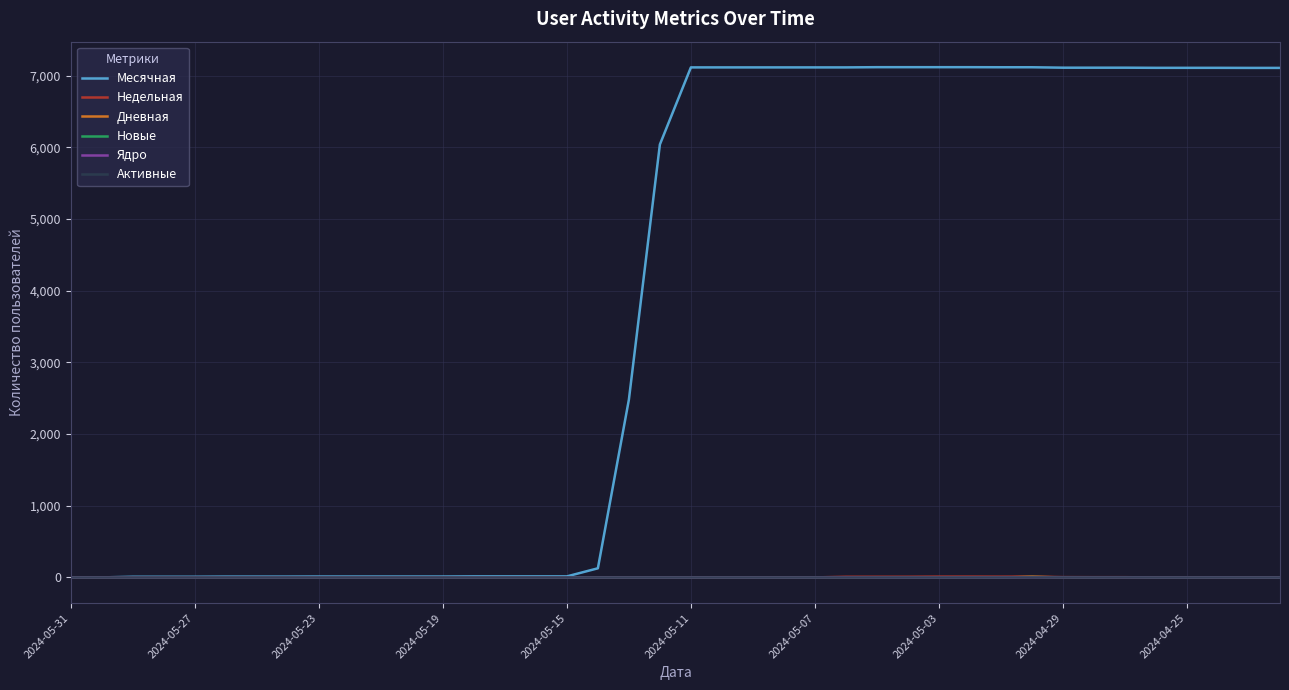

What is the maximum value shown in the chart?

7117